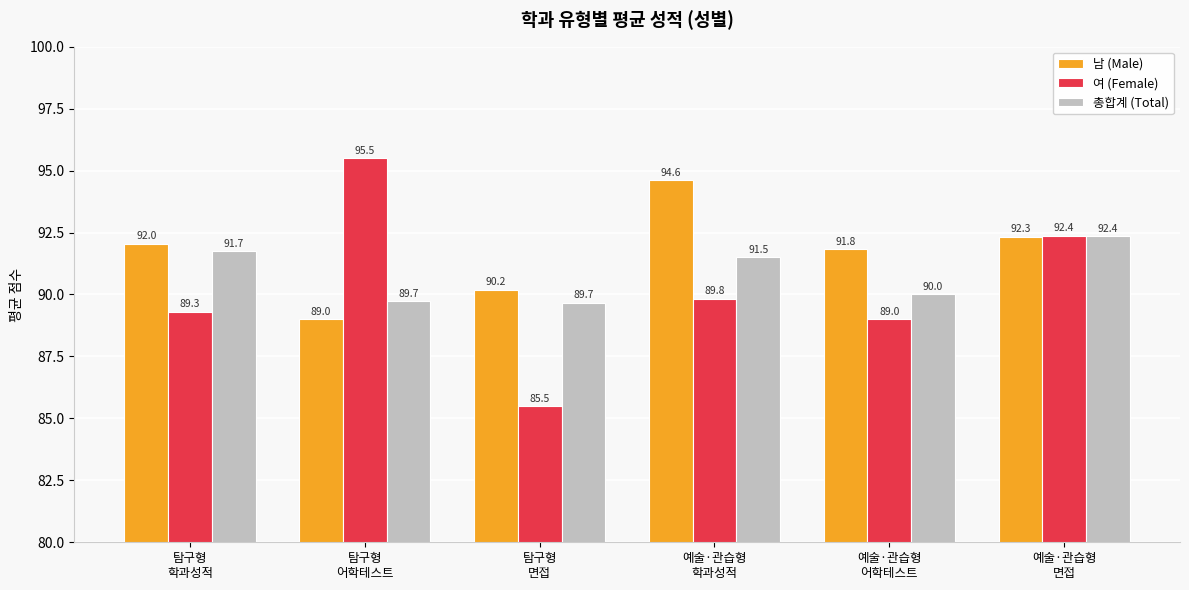

Which series has the largest total across all categories?

남 (Male)